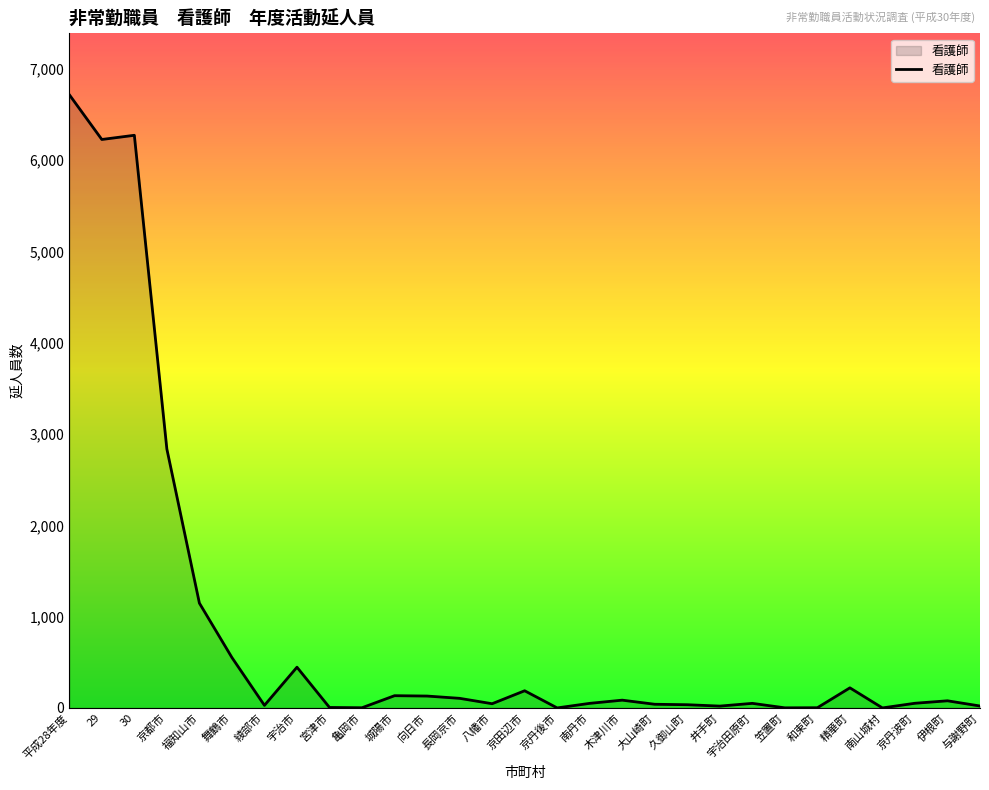

At which label is the value closest to 3359?

京都市